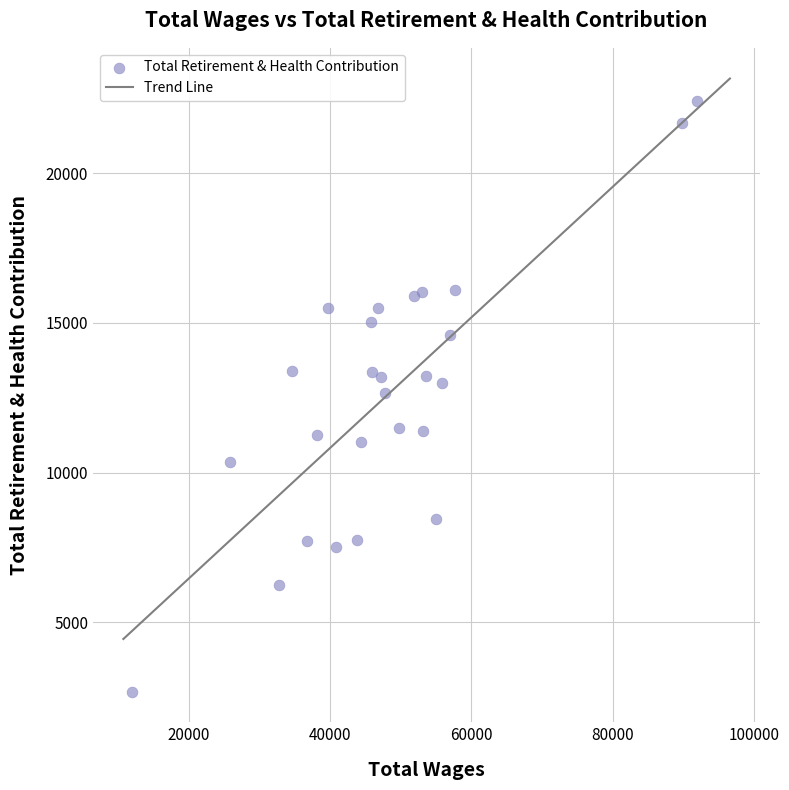

What is the range of X values (max minus min)?

80057